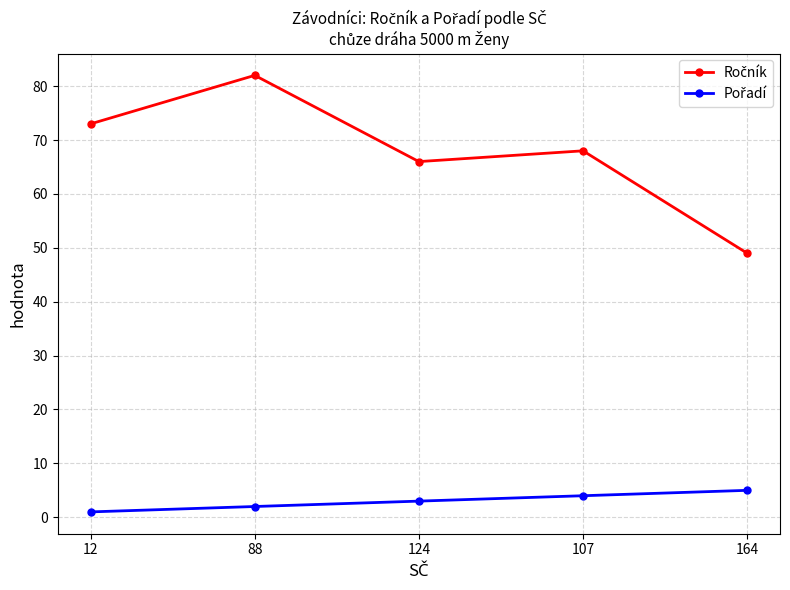

What is the difference between the highest and lowest values at 107?

64